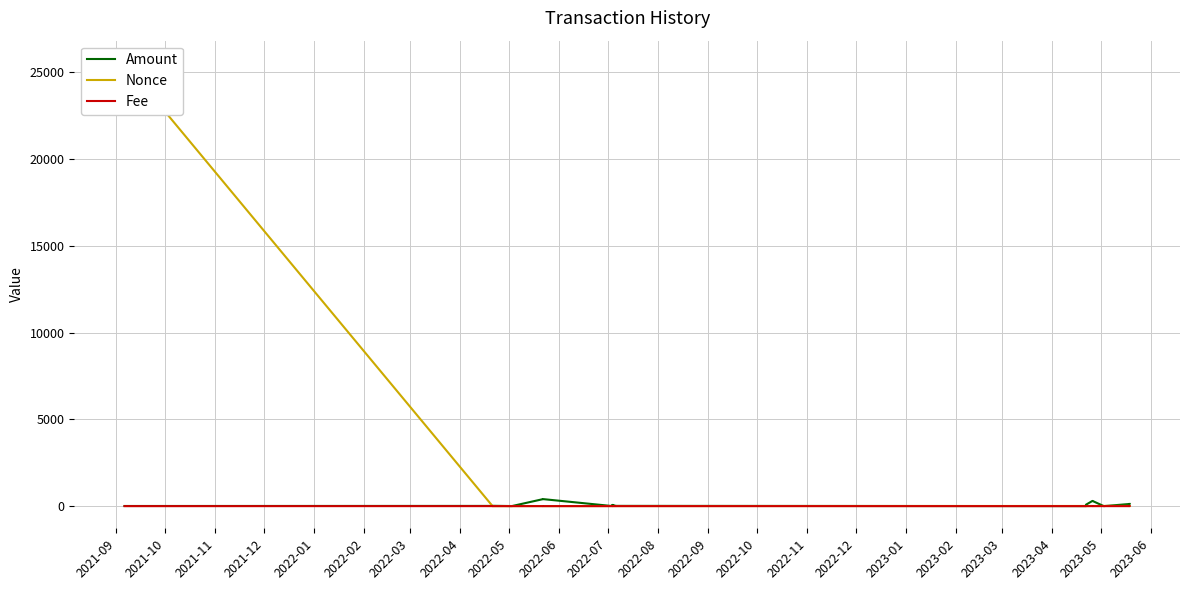

What is the label of the 14th point from the left?

2022-10